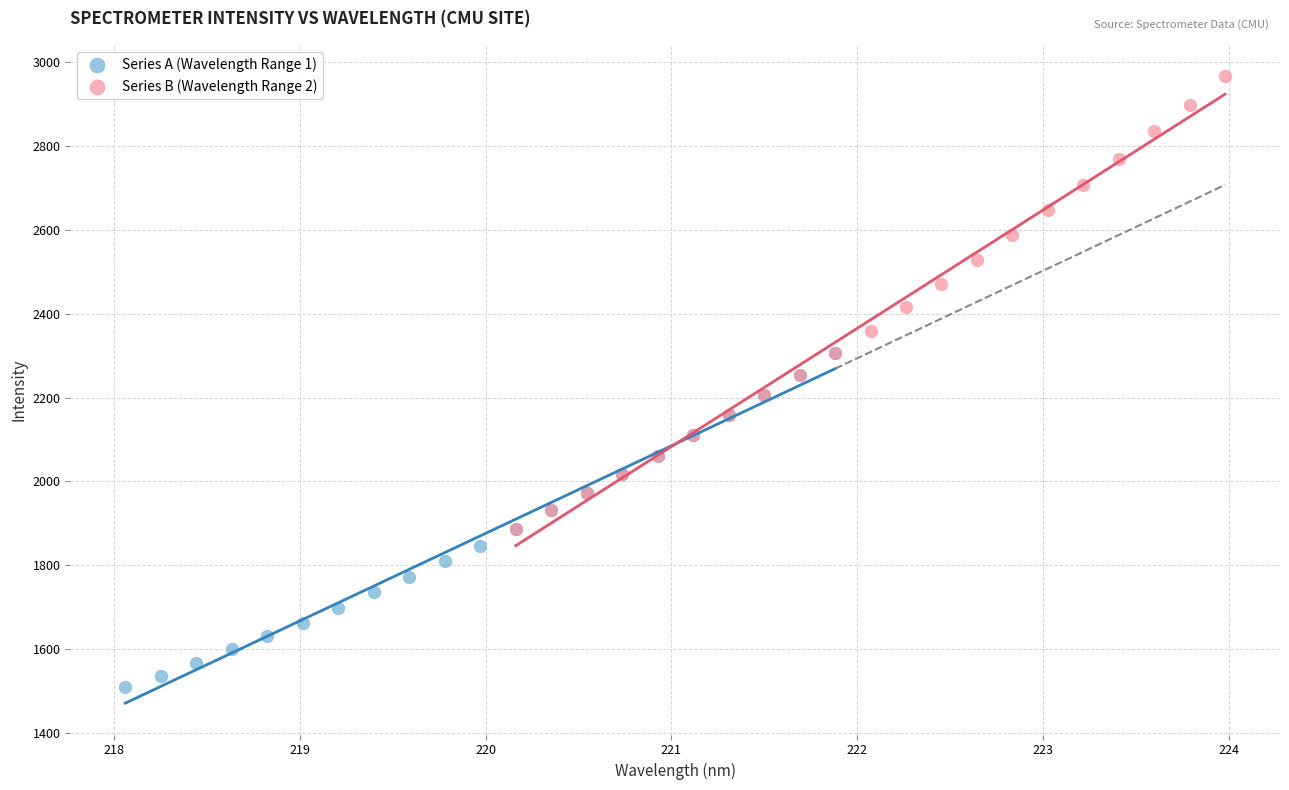

Which series has the widest spread of Y values?

Series B (Wavelength Range 2)